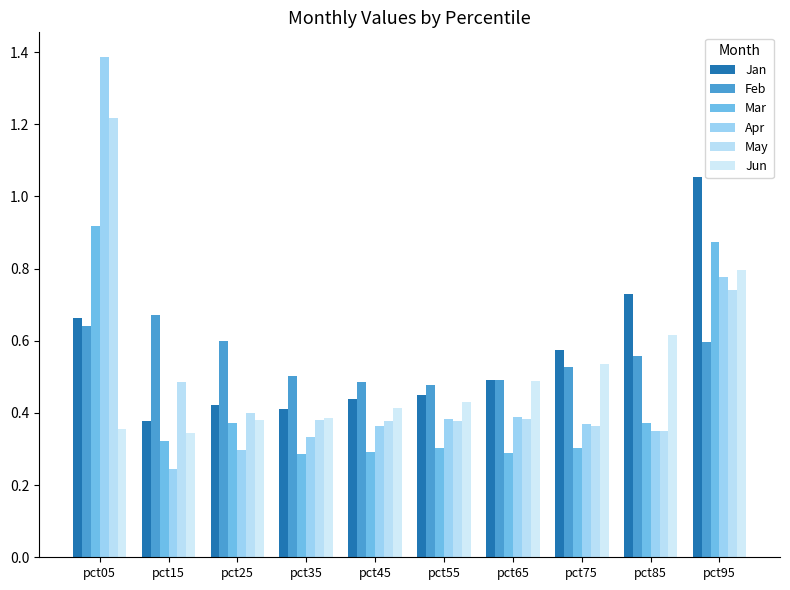

How many series are shown in this chart?

6